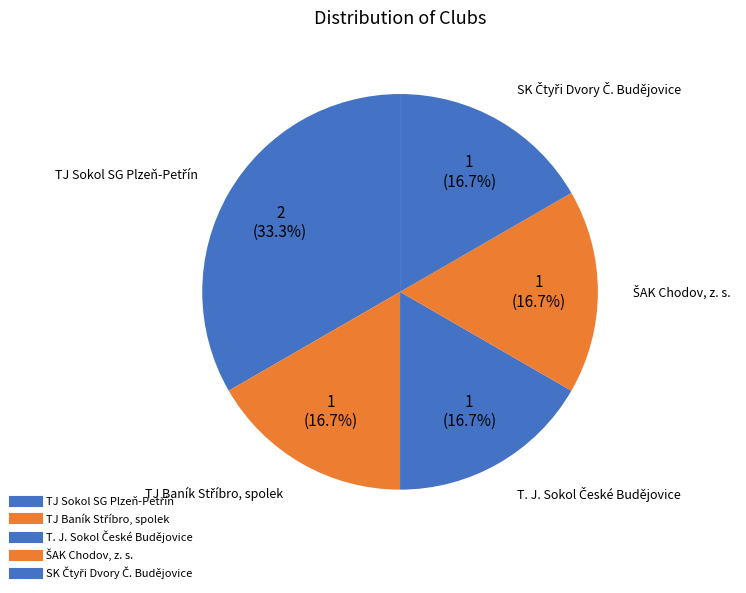

Count the number of slices in the pie.

5